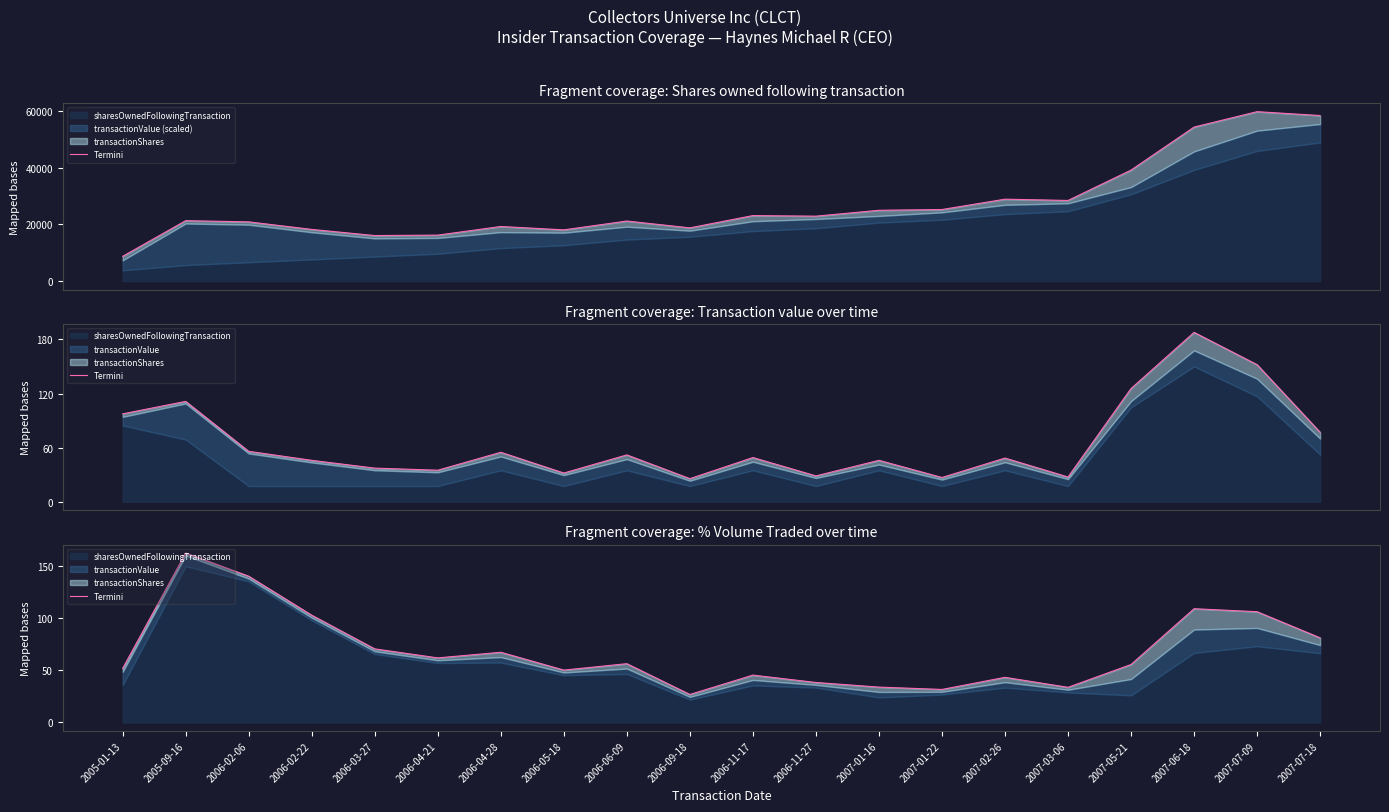

What value does the data have at 2007-06-18?

109.2